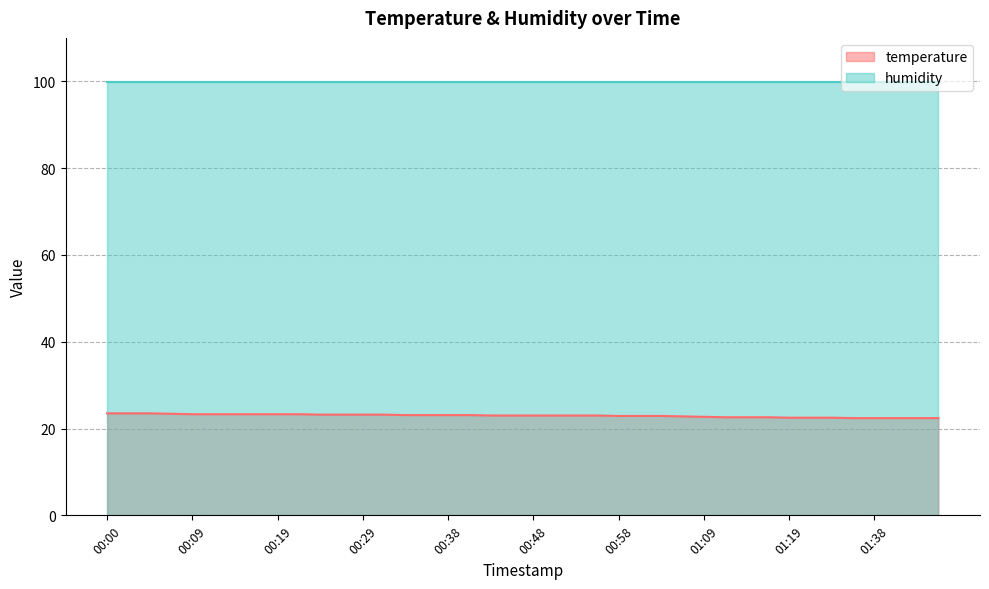

How many values are below 23?

16